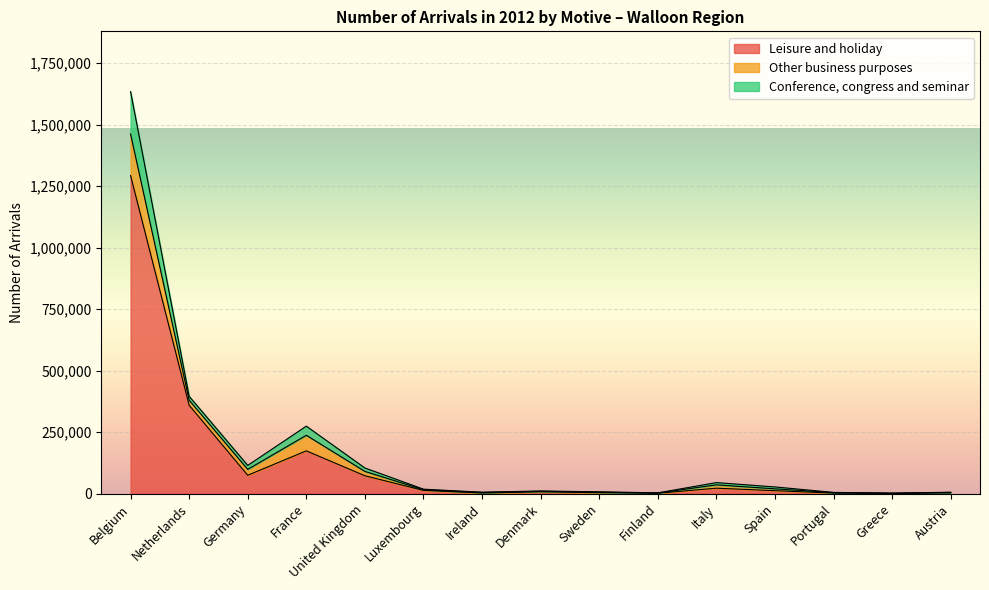

At which category is the sum across all series the highest?

Belgium